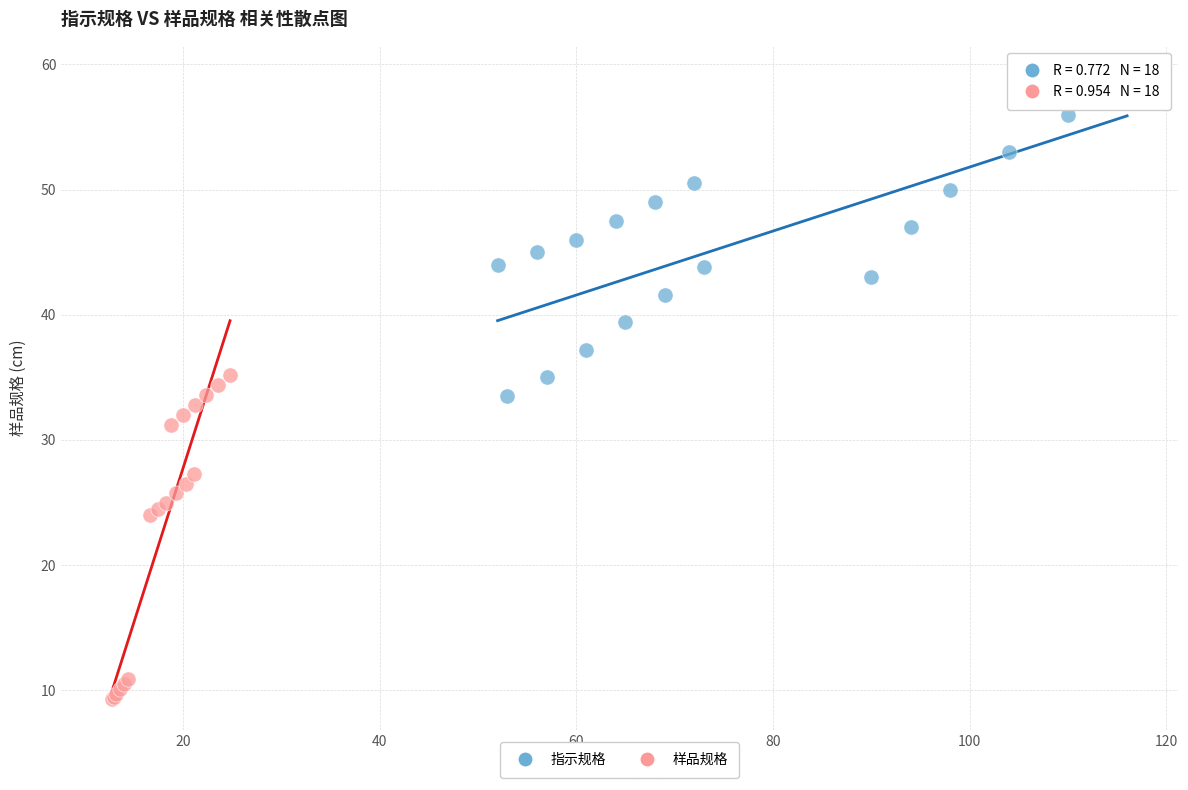

Which series reaches the minimum Y coordinate?

样品规格